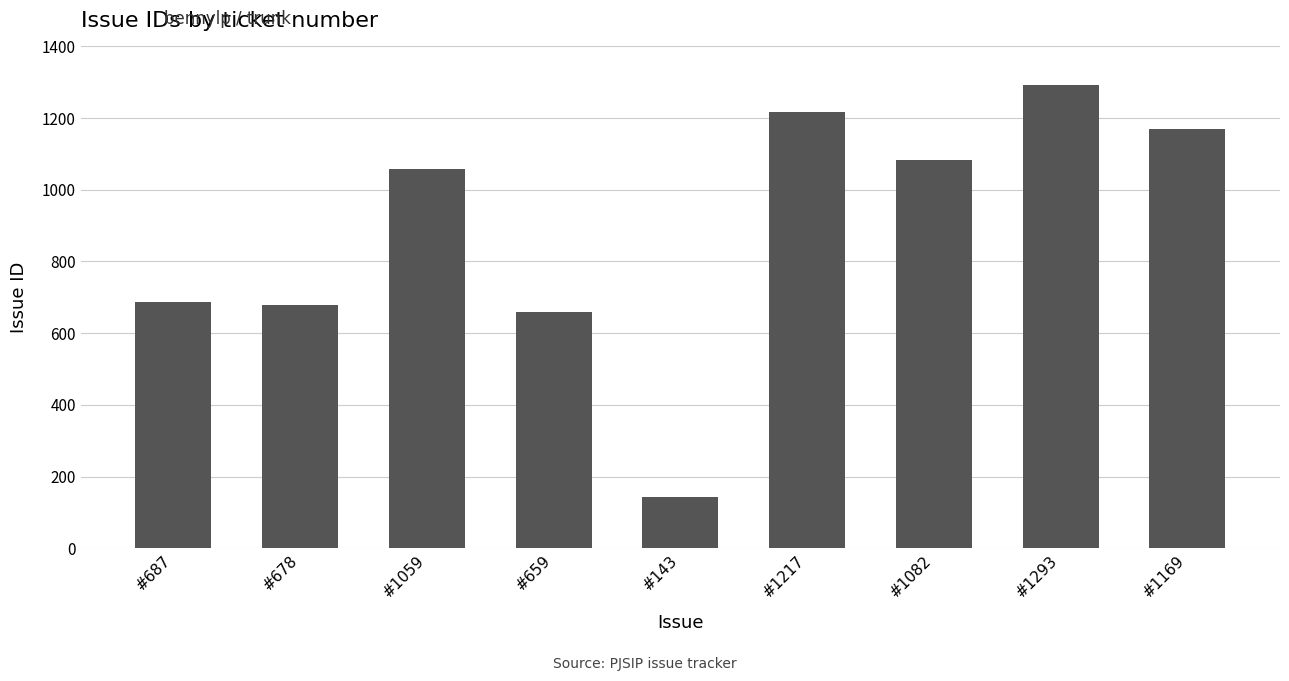

The value at #687 is 1090. True or false?

False